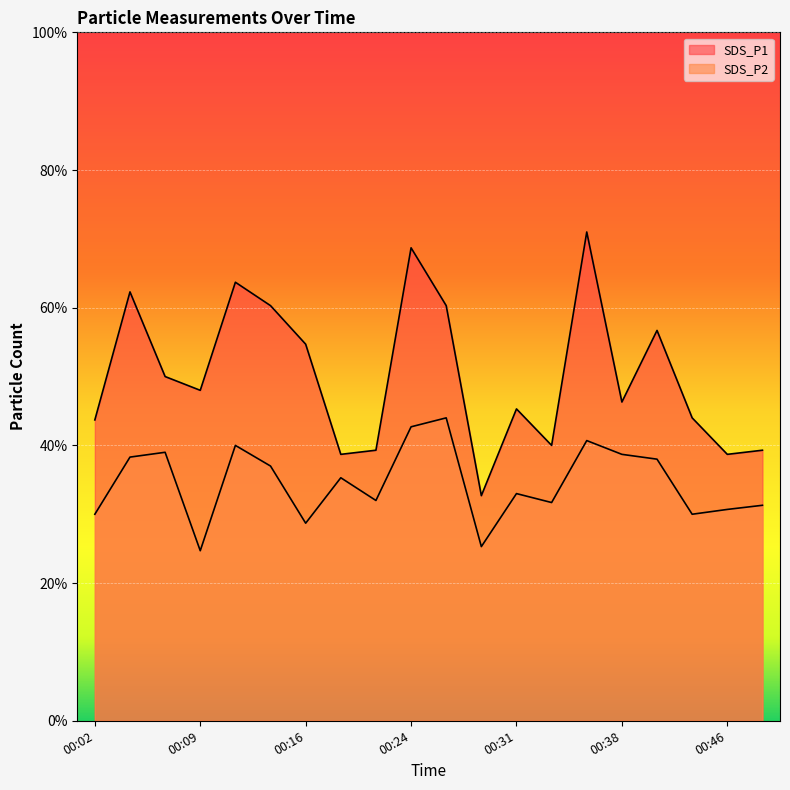

Reading right to left, transcribe all the data shown in this chart.

SDS_P1: 00:48=3.9	00:46=3.9	00:43=4.4	00:41=5.7	00:38=4.6	00:36=7.1	00:33=4.0	00:31=4.5	00:28=3.3	00:26=6.0	00:24=6.9	00:21=3.9	00:19=3.9	00:16=5.5	00:14=6.0	00:11=6.4	00:09=4.8	00:06=5.0	00:04=6.2	00:02=4.4
SDS_P2: 00:48=3.1	00:46=3.1	00:43=3.0	00:41=3.8	00:38=3.9	00:36=4.1	00:33=3.2	00:31=3.3	00:28=2.5	00:26=4.4	00:24=4.3	00:21=3.2	00:19=3.5	00:16=2.9	00:14=3.7	00:11=4.0	00:09=2.5	00:06=3.9	00:04=3.8	00:02=3.0